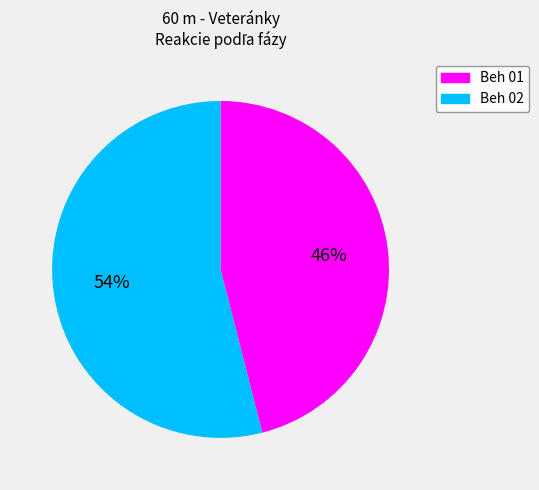

Is the sum of Beh 01 and Beh 02 greater than half?

Yes